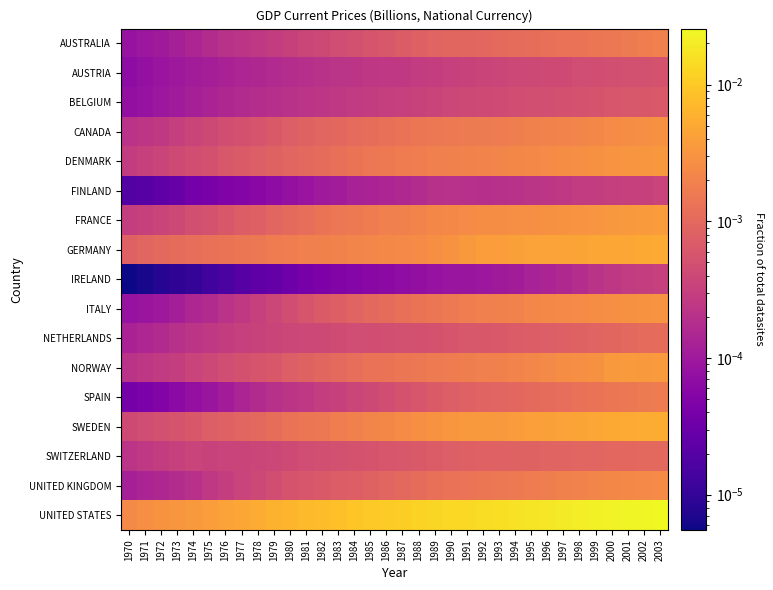

Reading right to left, transcribe all the data shown in this chart.

AUSTRALIA: 2003=0.0	2002=0.0	2001=0.0	2000=0.0	1999=0.0	1998=0.0	1997=0.0	1996=0.0	1995=0.0	1994=0.0	1993=0.0	1992=0.0	1991=0.0	1990=0.0	1989=0.0	1988=0.0	1987=0.0	1986=0.0	1985=0.0	1984=0.0	1983=0.0	1982=0.0	1981=0.0	1980=0.0	1979=0.0	1978=0.0	1977=0.0	1976=0.0	1975=0.0	1974=0.0	1973=0.0	1972=0.0	1971=0.0	1970=0.0
AUSTRIA: 2003=0.0	2002=0.0	2001=0.0	2000=0.0	1999=0.0	1998=0.0	1997=0.0	1996=0.0	1995=0.0	1994=0.0	1993=0.0	1992=0.0	1991=0.0	1990=0.0	1989=0.0	1988=0.0	1987=0.0	1986=0.0	1985=0.0	1984=0.0	1983=0.0	1982=0.0	1981=0.0	1980=0.0	1979=0.0	1978=0.0	1977=0.0	1976=0.0	1975=0.0	1974=0.0	1973=0.0	1972=0.0	1971=0.0	1970=0.0
BELGIUM: 2003=0.0	2002=0.0	2001=0.0	2000=0.0	1999=0.0	1998=0.0	1997=0.0	1996=0.0	1995=0.0	1994=0.0	1993=0.0	1992=0.0	1991=0.0	1990=0.0	1989=0.0	1988=0.0	1987=0.0	1986=0.0	1985=0.0	1984=0.0	1983=0.0	1982=0.0	1981=0.0	1980=0.0	1979=0.0	1978=0.0	1977=0.0	1976=0.0	1975=0.0	1974=0.0	1973=0.0	1972=0.0	1971=0.0	1970=0.0
CANADA: 2003=0.0	2002=0.0	2001=0.0	2000=0.0	1999=0.0	1998=0.0	1997=0.0	1996=0.0	1995=0.0	1994=0.0	1993=0.0	1992=0.0	1991=0.0	1990=0.0	1989=0.0	1988=0.0	1987=0.0	1986=0.0	1985=0.0	1984=0.0	1983=0.0	1982=0.0	1981=0.0	1980=0.0	1979=0.0	1978=0.0	1977=0.0	1976=0.0	1975=0.0	1974=0.0	1973=0.0	1972=0.0	1971=0.0	1970=0.0
DENMARK: 2003=0.0	2002=0.0	2001=0.0	2000=0.0	1999=0.0	1998=0.0	1997=0.0	1996=0.0	1995=0.0	1994=0.0	1993=0.0	1992=0.0	1991=0.0	1990=0.0	1989=0.0	1988=0.0	1987=0.0	1986=0.0	1985=0.0	1984=0.0	1983=0.0	1982=0.0	1981=0.0	1980=0.0	1979=0.0	1978=0.0	1977=0.0	1976=0.0	1975=0.0	1974=0.0	1973=0.0	1972=0.0	1971=0.0	1970=0.0
FINLAND: 2003=0.0	2002=0.0	2001=0.0	2000=0.0	1999=0.0	1998=0.0	1997=0.0	1996=0.0	1995=0.0	1994=0.0	1993=0.0	1992=0.0	1991=0.0	1990=0.0	1989=0.0	1988=0.0	1987=0.0	1986=0.0	1985=0.0	1984=0.0	1983=0.0	1982=0.0	1981=0.0	1980=0.0	1979=0.0	1978=0.0	1977=0.0	1976=0.0	1975=0.0	1974=0.0	1973=0.0	1972=0.0	1971=0.0	1970=0.0
FRANCE: 2003=0.0	2002=0.0	2001=0.0	2000=0.0	1999=0.0	1998=0.0	1997=0.0	1996=0.0	1995=0.0	1994=0.0	1993=0.0	1992=0.0	1991=0.0	1990=0.0	1989=0.0	1988=0.0	1987=0.0	1986=0.0	1985=0.0	1984=0.0	1983=0.0	1982=0.0	1981=0.0	1980=0.0	1979=0.0	1978=0.0	1977=0.0	1976=0.0	1975=0.0	1974=0.0	1973=0.0	1972=0.0	1971=0.0	1970=0.0
GERMANY: 2003=0.0	2002=0.0	2001=0.0	2000=0.0	1999=0.0	1998=0.0	1997=0.0	1996=0.0	1995=0.0	1994=0.0	1993=0.0	1992=0.0	1991=0.0	1990=0.0	1989=0.0	1988=0.0	1987=0.0	1986=0.0	1985=0.0	1984=0.0	1983=0.0	1982=0.0	1981=0.0	1980=0.0	1979=0.0	1978=0.0	1977=0.0	1976=0.0	1975=0.0	1974=0.0	1973=0.0	1972=0.0	1971=0.0	1970=0.0
IRELAND: 2003=0.0	2002=0.0	2001=0.0	2000=0.0	1999=0.0	1998=0.0	1997=0.0	1996=0.0	1995=0.0	1994=0.0	1993=0.0	1992=0.0	1991=0.0	1990=0.0	1989=0.0	1988=0.0	1987=0.0	1986=0.0	1985=0.0	1984=0.0	1983=0.0	1982=0.0	1981=0.0	1980=0.0	1979=0.0	1978=0.0	1977=0.0	1976=0.0	1975=0.0	1974=0.0	1973=0.0	1972=0.0	1971=0.0	1970=0.0
ITALY: 2003=0.0	2002=0.0	2001=0.0	2000=0.0	1999=0.0	1998=0.0	1997=0.0	1996=0.0	1995=0.0	1994=0.0	1993=0.0	1992=0.0	1991=0.0	1990=0.0	1989=0.0	1988=0.0	1987=0.0	1986=0.0	1985=0.0	1984=0.0	1983=0.0	1982=0.0	1981=0.0	1980=0.0	1979=0.0	1978=0.0	1977=0.0	1976=0.0	1975=0.0	1974=0.0	1973=0.0	1972=0.0	1971=0.0	1970=0.0
NETHERLANDS: 2003=0.0	2002=0.0	2001=0.0	2000=0.0	1999=0.0	1998=0.0	1997=0.0	1996=0.0	1995=0.0	1994=0.0	1993=0.0	1992=0.0	1991=0.0	1990=0.0	1989=0.0	1988=0.0	1987=0.0	1986=0.0	1985=0.0	1984=0.0	1983=0.0	1982=0.0	1981=0.0	1980=0.0	1979=0.0	1978=0.0	1977=0.0	1976=0.0	1975=0.0	1974=0.0	1973=0.0	1972=0.0	1971=0.0	1970=0.0
NORWAY: 2003=0.0	2002=0.0	2001=0.0	2000=0.0	1999=0.0	1998=0.0	1997=0.0	1996=0.0	1995=0.0	1994=0.0	1993=0.0	1992=0.0	1991=0.0	1990=0.0	1989=0.0	1988=0.0	1987=0.0	1986=0.0	1985=0.0	1984=0.0	1983=0.0	1982=0.0	1981=0.0	1980=0.0	1979=0.0	1978=0.0	1977=0.0	1976=0.0	1975=0.0	1974=0.0	1973=0.0	1972=0.0	1971=0.0	1970=0.0
SPAIN: 2003=0.0	2002=0.0	2001=0.0	2000=0.0	1999=0.0	1998=0.0	1997=0.0	1996=0.0	1995=0.0	1994=0.0	1993=0.0	1992=0.0	1991=0.0	1990=0.0	1989=0.0	1988=0.0	1987=0.0	1986=0.0	1985=0.0	1984=0.0	1983=0.0	1982=0.0	1981=0.0	1980=0.0	1979=0.0	1978=0.0	1977=0.0	1976=0.0	1975=0.0	1974=0.0	1973=0.0	1972=0.0	1971=0.0	1970=0.0
SWEDEN: 2003=0.0	2002=0.0	2001=0.0	2000=0.0	1999=0.0	1998=0.0	1997=0.0	1996=0.0	1995=0.0	1994=0.0	1993=0.0	1992=0.0	1991=0.0	1990=0.0	1989=0.0	1988=0.0	1987=0.0	1986=0.0	1985=0.0	1984=0.0	1983=0.0	1982=0.0	1981=0.0	1980=0.0	1979=0.0	1978=0.0	1977=0.0	1976=0.0	1975=0.0	1974=0.0	1973=0.0	1972=0.0	1971=0.0	1970=0.0
SWITZERLAND: 2003=0.0	2002=0.0	2001=0.0	2000=0.0	1999=0.0	1998=0.0	1997=0.0	1996=0.0	1995=0.0	1994=0.0	1993=0.0	1992=0.0	1991=0.0	1990=0.0	1989=0.0	1988=0.0	1987=0.0	1986=0.0	1985=0.0	1984=0.0	1983=0.0	1982=0.0	1981=0.0	1980=0.0	1979=0.0	1978=0.0	1977=0.0	1976=0.0	1975=0.0	1974=0.0	1973=0.0	1972=0.0	1971=0.0	1970=0.0
UNITED KINGDOM: 2003=0.0	2002=0.0	2001=0.0	2000=0.0	1999=0.0	1998=0.0	1997=0.0	1996=0.0	1995=0.0	1994=0.0	1993=0.0	1992=0.0	1991=0.0	1990=0.0	1989=0.0	1988=0.0	1987=0.0	1986=0.0	1985=0.0	1984=0.0	1983=0.0	1982=0.0	1981=0.0	1980=0.0	1979=0.0	1978=0.0	1977=0.0	1976=0.0	1975=0.0	1974=0.0	1973=0.0	1972=0.0	1971=0.0	1970=0.0
UNITED STATES: 2003=0.0	2002=0.0	2001=0.0	2000=0.0	1999=0.0	1998=0.0	1997=0.0	1996=0.0	1995=0.0	1994=0.0	1993=0.0	1992=0.0	1991=0.0	1990=0.0	1989=0.0	1988=0.0	1987=0.0	1986=0.0	1985=0.0	1984=0.0	1983=0.0	1982=0.0	1981=0.0	1980=0.0	1979=0.0	1978=0.0	1977=0.0	1976=0.0	1975=0.0	1974=0.0	1973=0.0	1972=0.0	1971=0.0	1970=0.0